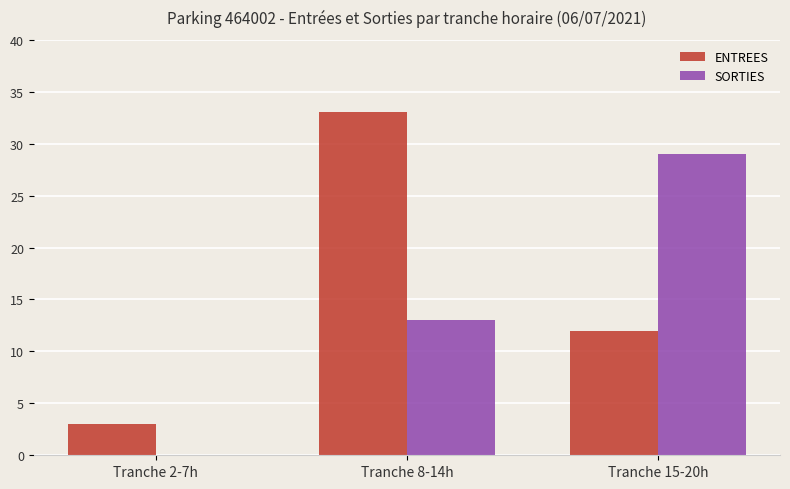

The ENTREES series shows 3 at Tranche 2-7h. True or false?

True